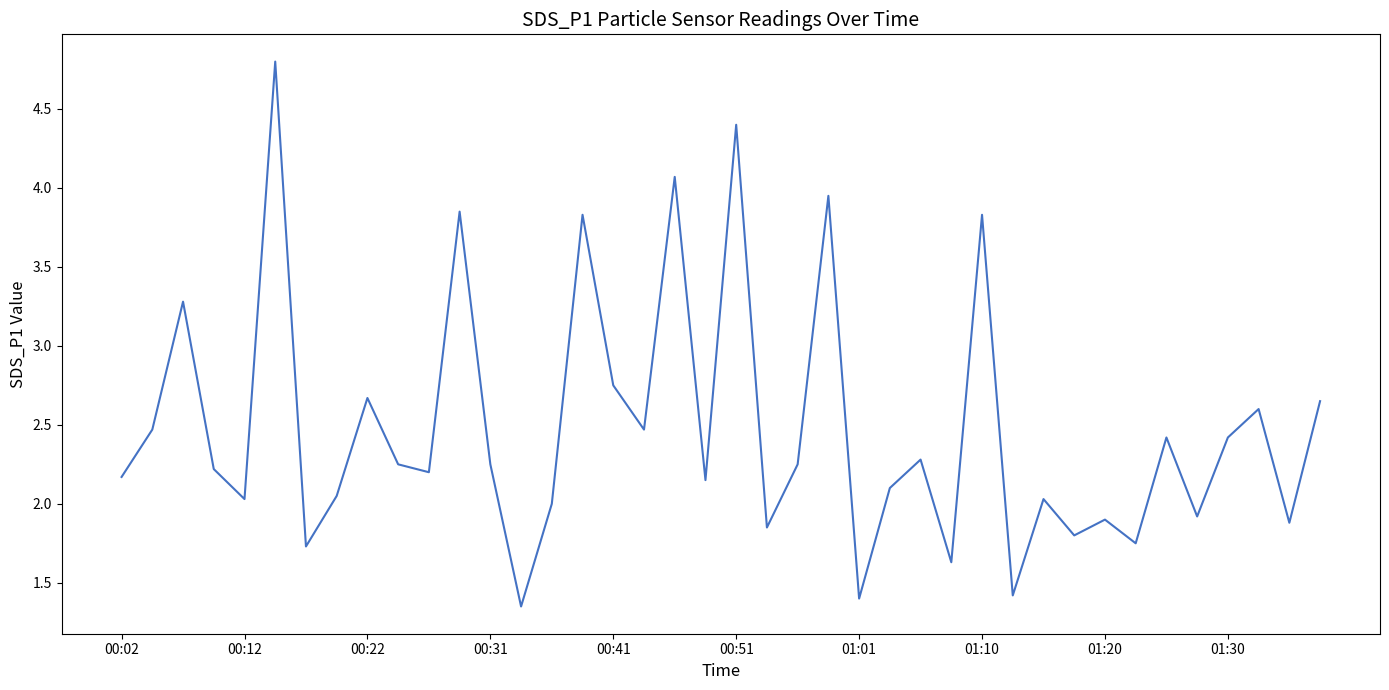

What is the greatest value displayed?

4.8